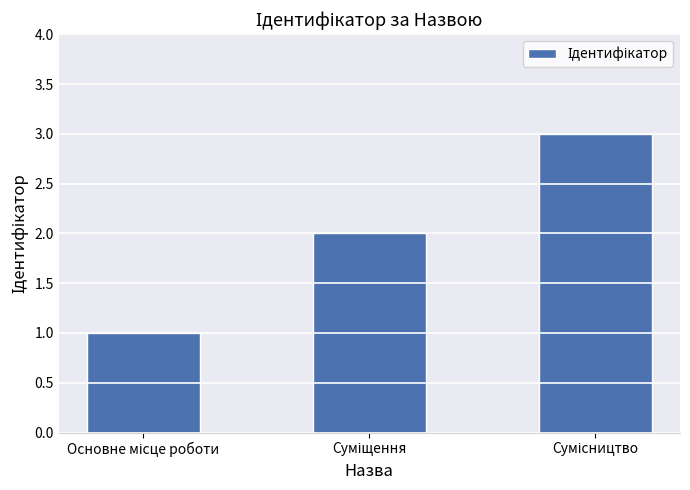

What is the greatest value displayed?

3